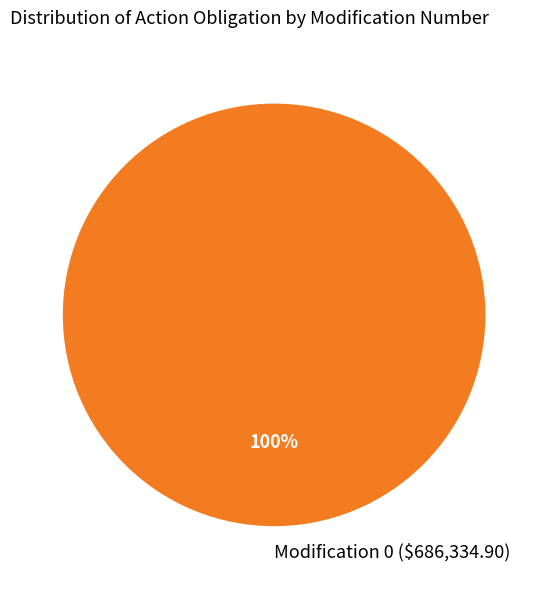

Is it true that Modification 0 ($686,334.90) is 100% of the pie?

True